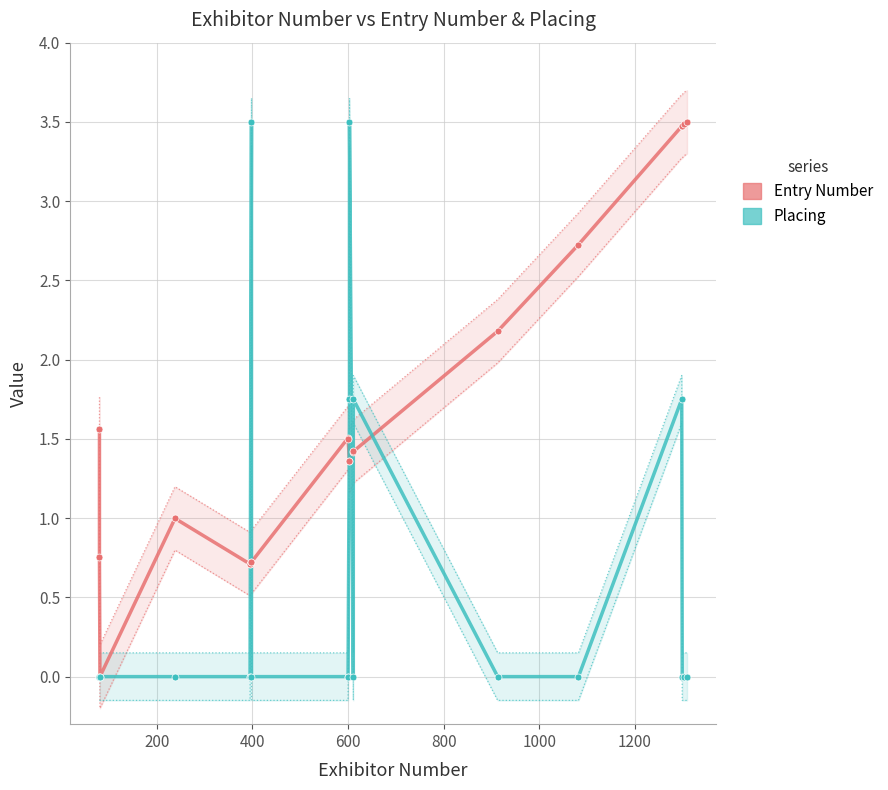

Which series reaches the minimum Y coordinate?

Entry Number